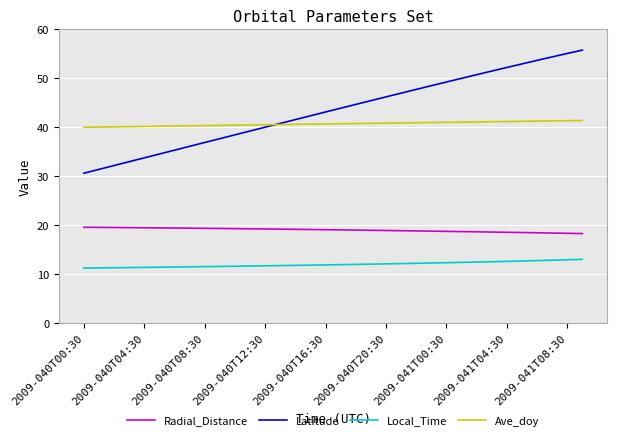

What is the maximum value shown in the chart?

55.8